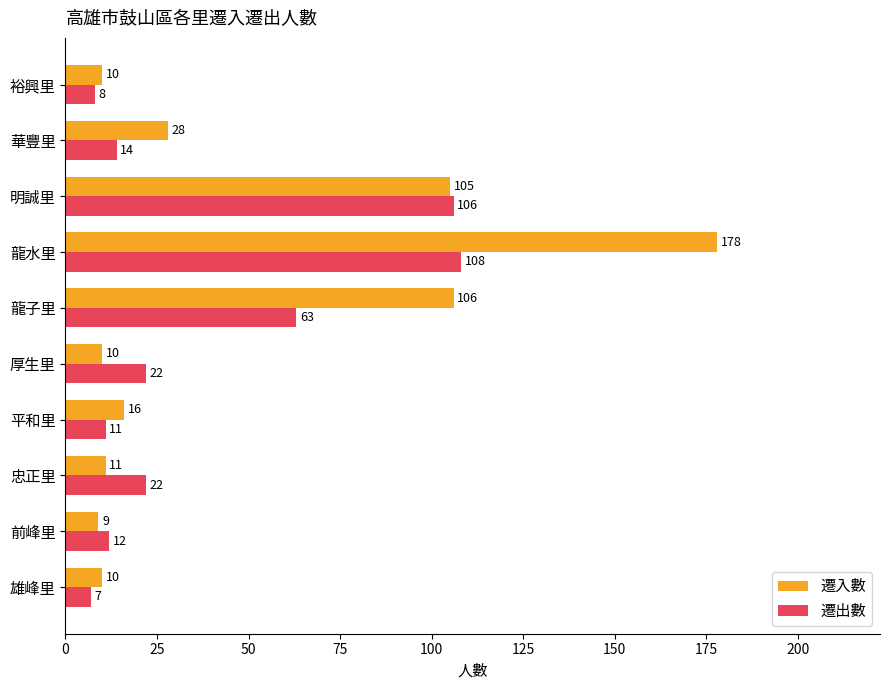

The 遷入數 series shows 10 at 華豐里. True or false?

False